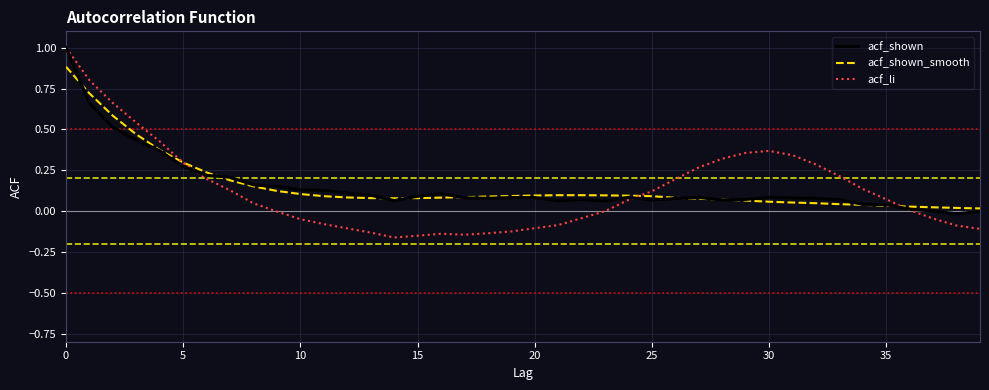

What is the greatest value displayed?

1.0